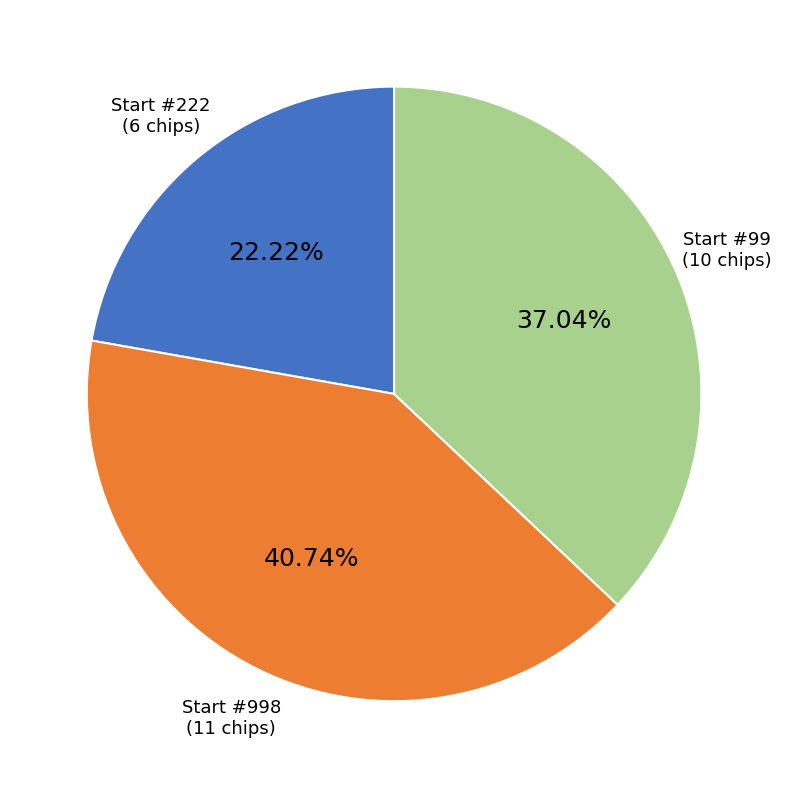

Does any single category account for the majority?

No